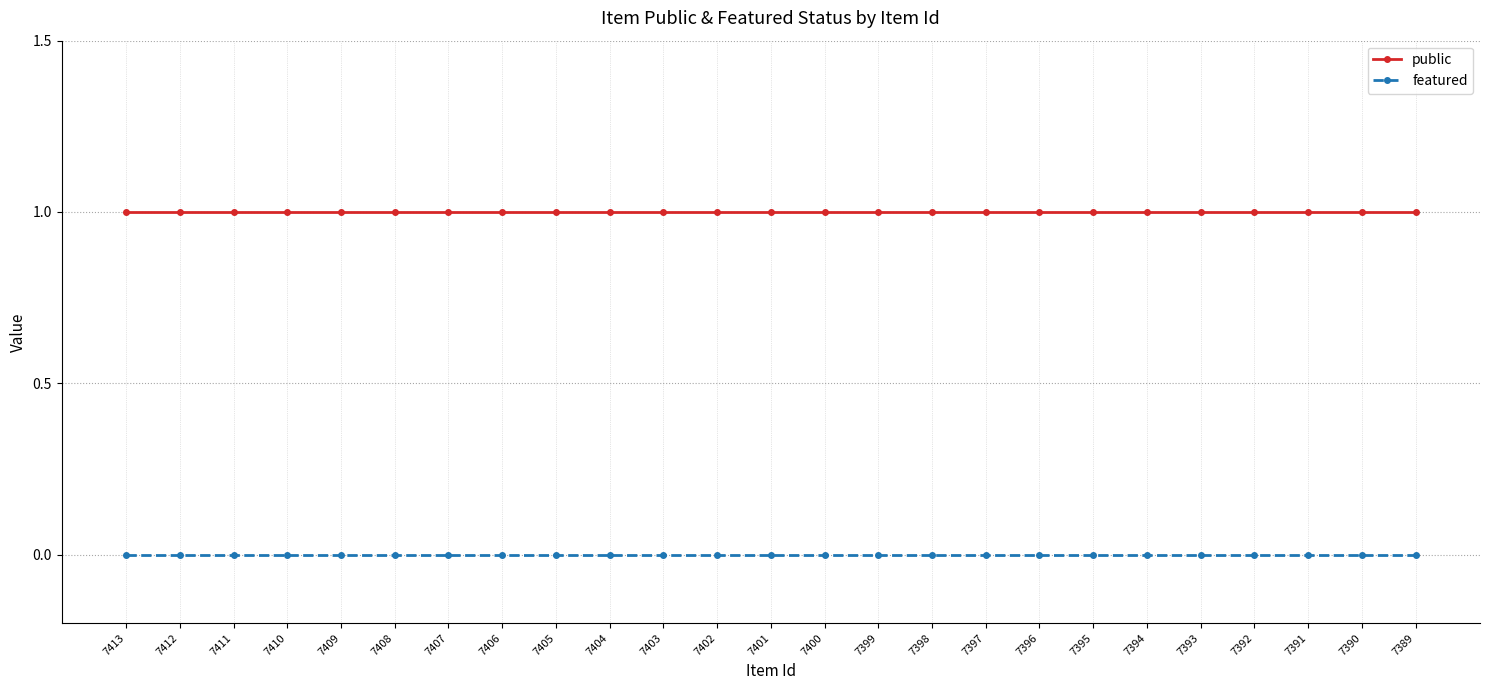

True or false: public and featured cross at least once.

False